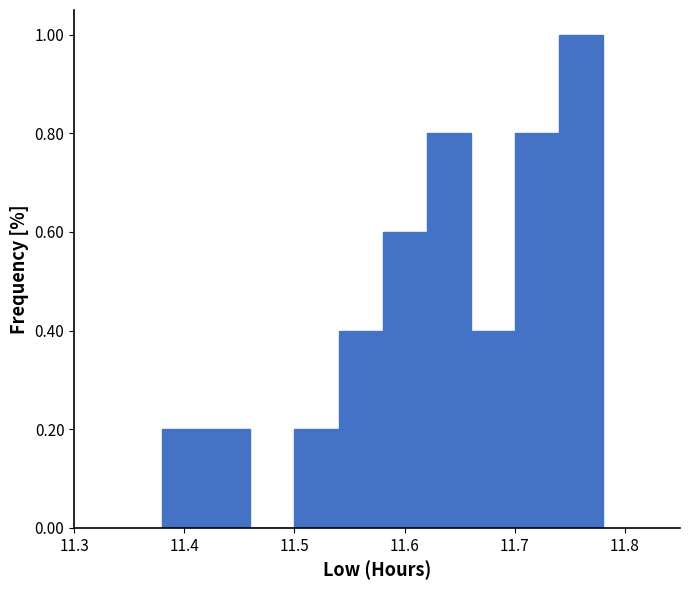

Over which range of the x-axis is the bar tallest?

11.74 to 11.78